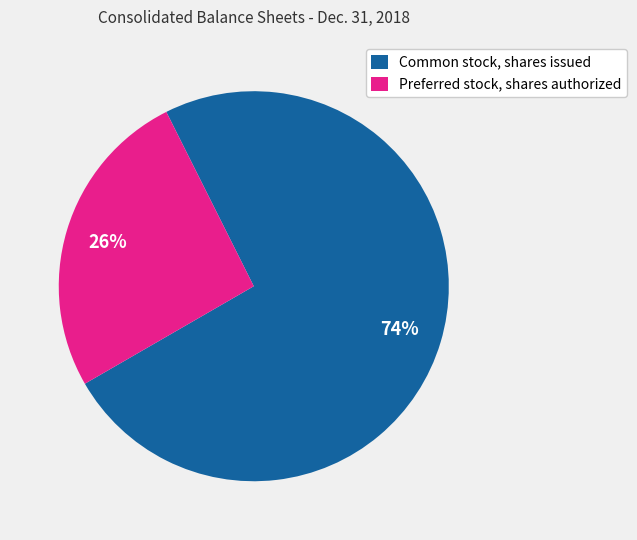

Which category has the biggest portion of the pie?

Common stock, shares issued